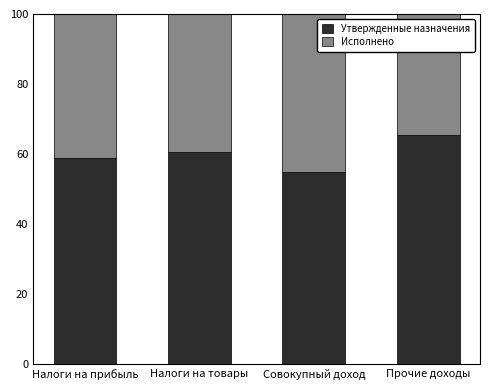

Which category has the highest value in the Утвержденные назначения series?

Прочие доходы